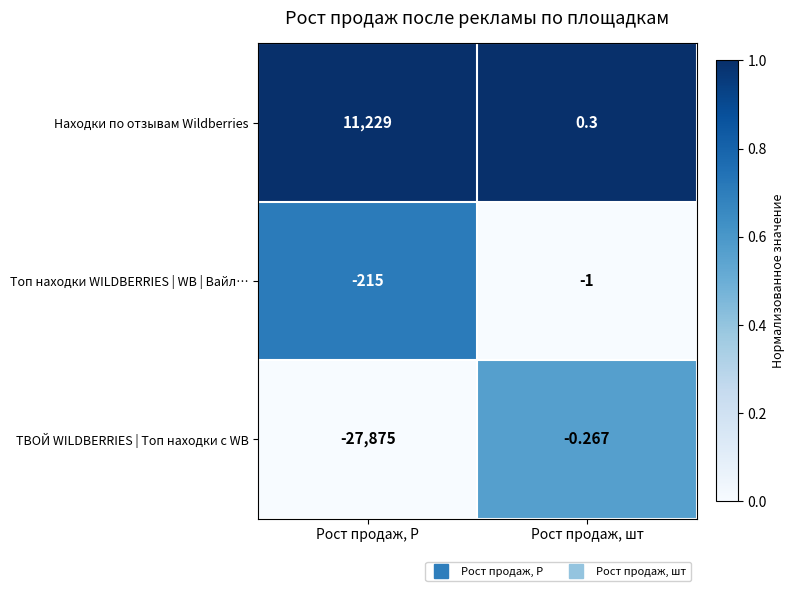

At which label is Топ находки WILDBERRIES | WB | Вайл… closest to -108?

Рост продаж, Р